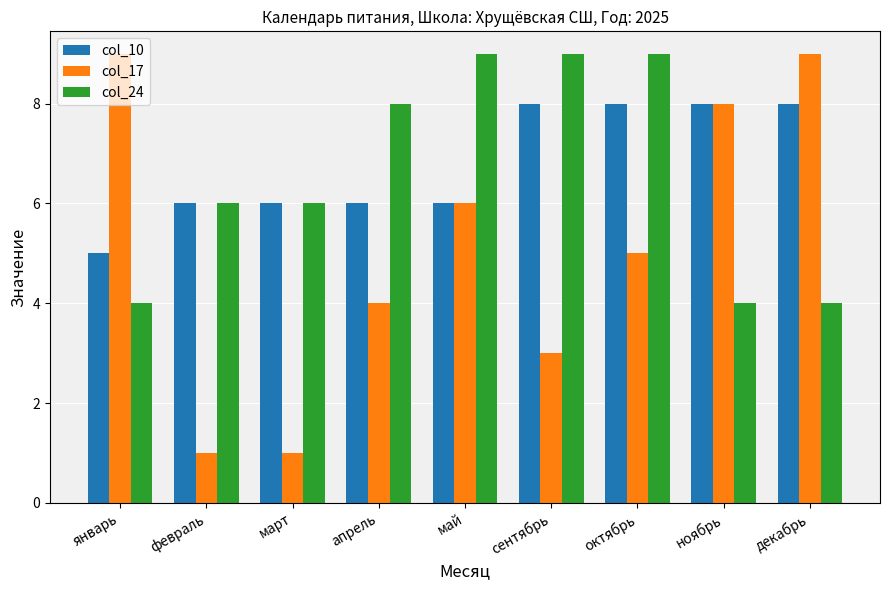

At how many categories does at least one series exceed 7?

7